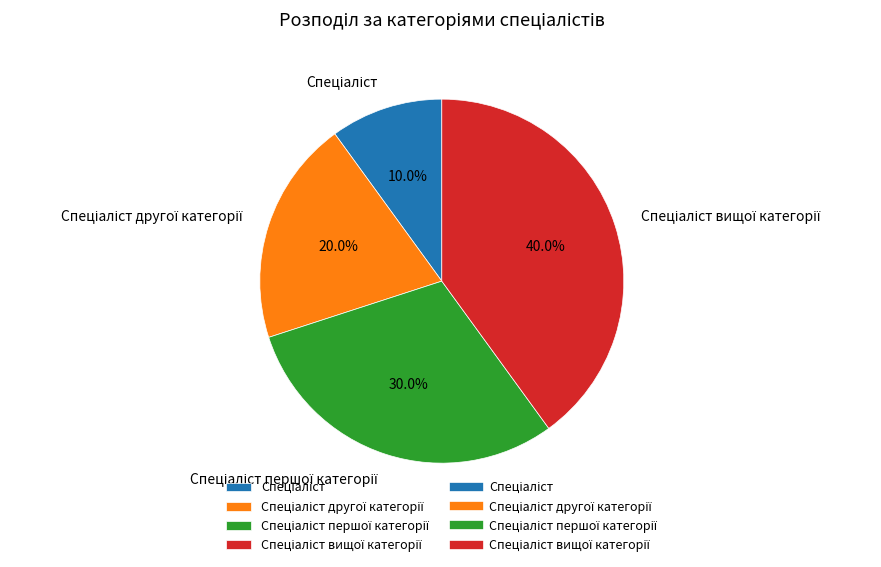

Is there any slice that represents more than half of the pie?

No